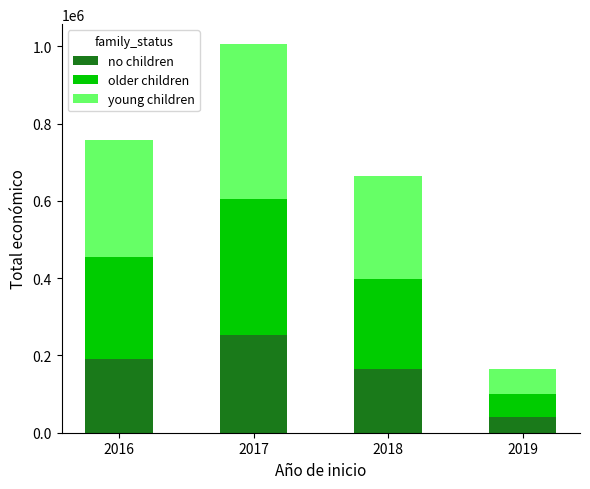

What is the sum of the no children values at 2017 and 2018?

417623.5